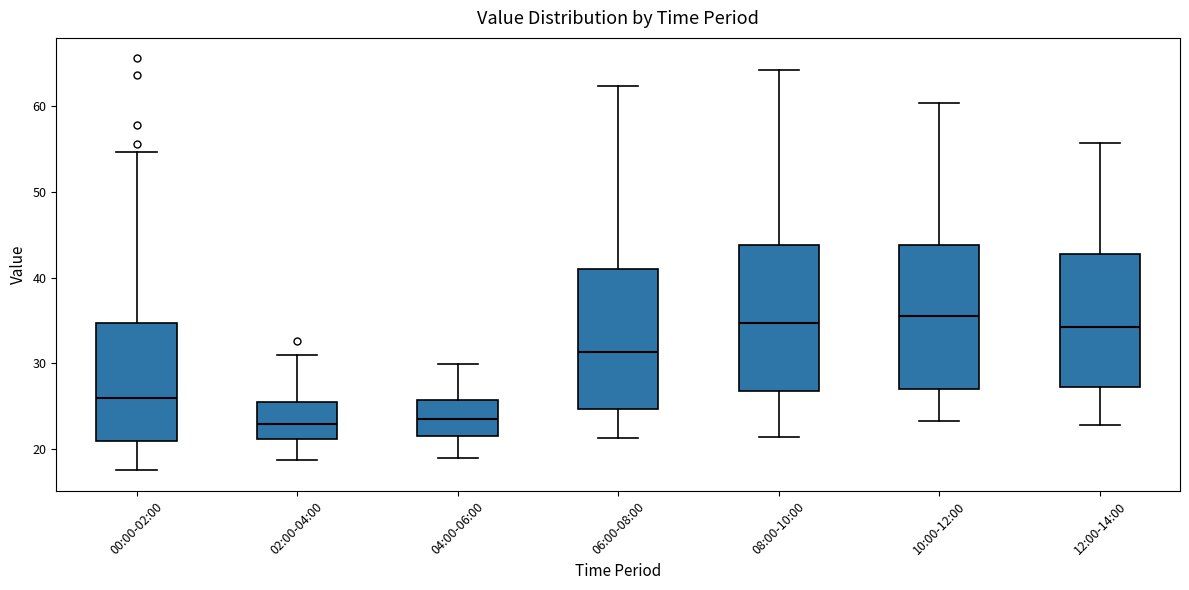

Where does the upper whisker of the box for 08:00-10:00 end on the y-axis? The values are not printed on the chart, so give them approximately, as read against the axis.

64